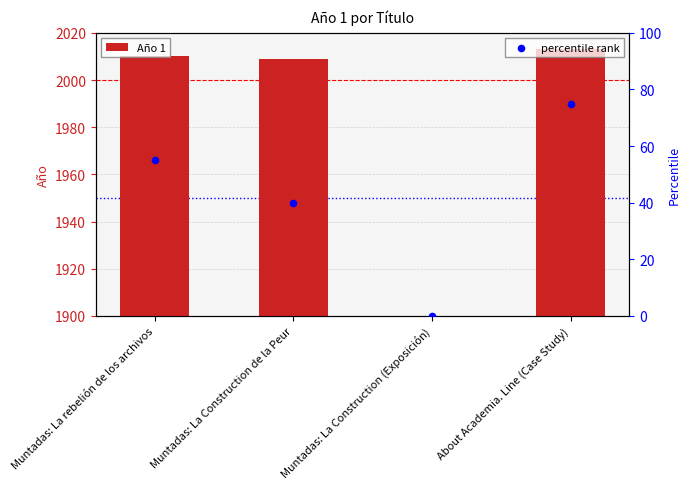

Is the value of Año 1 at About Academia. Line (Case Study) greater than the value of percentile rank at Muntadas: La rebelión de los archivos?

Yes